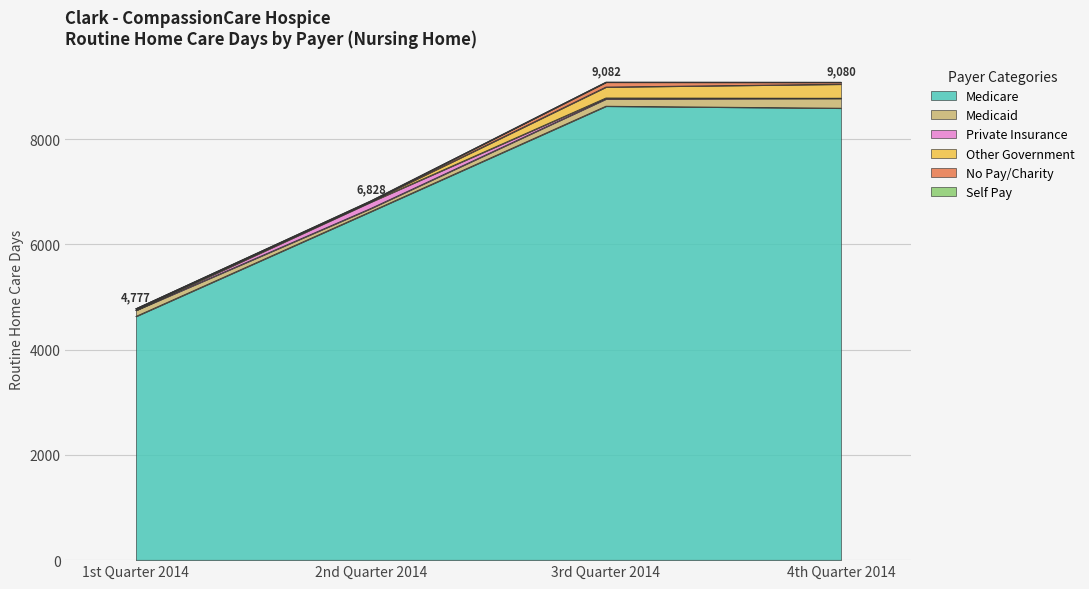

Where is the first local maximum for Private Insurance?

2nd Quarter 2014